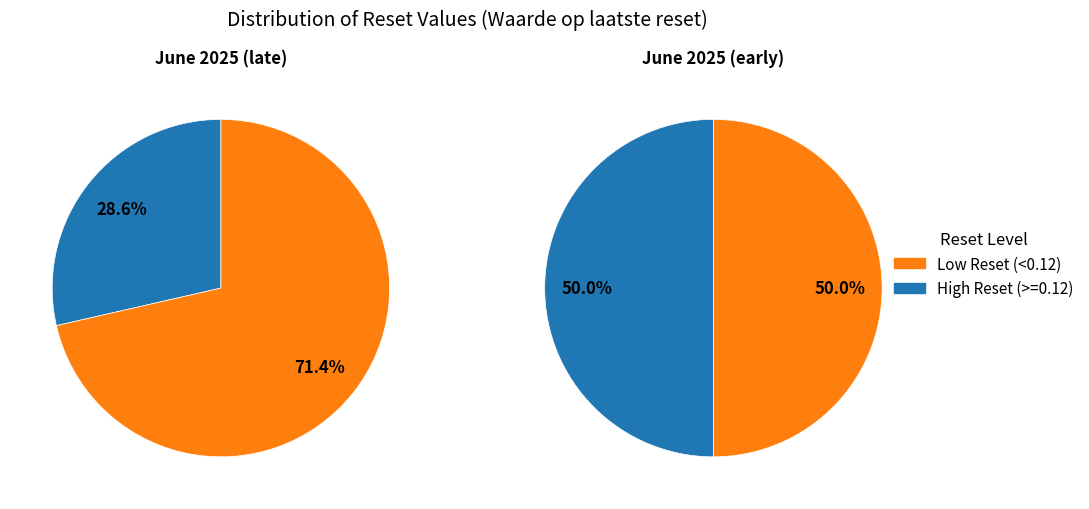

Does any single category account for the majority?

No